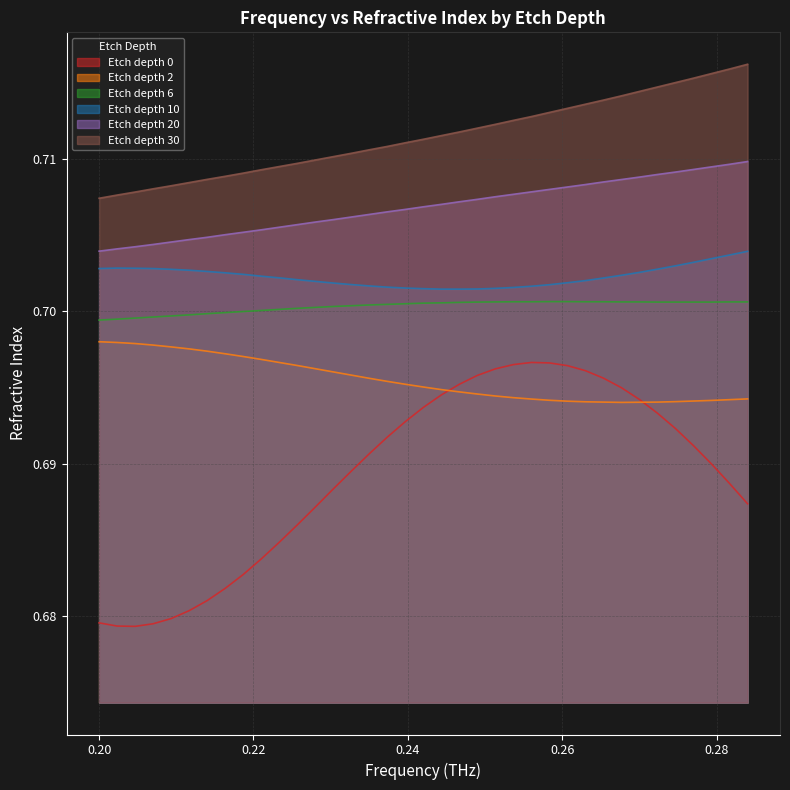

True or false: Etch depth 20 and Etch depth 6 cross at least once.

False